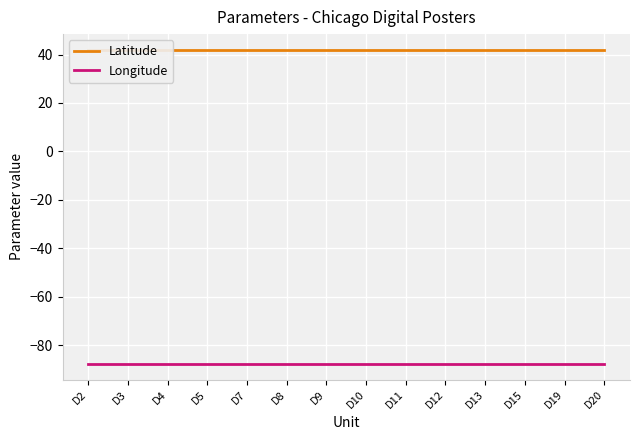

What is the total value across all series at D7?

-45.8